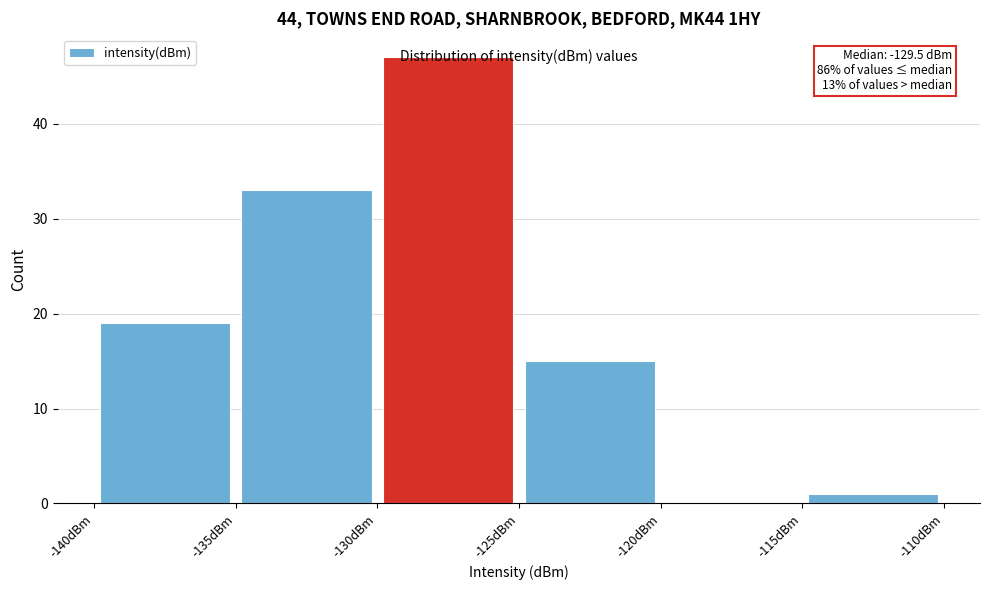

Which range on the x-axis has the tallest bar?

-130 to -125